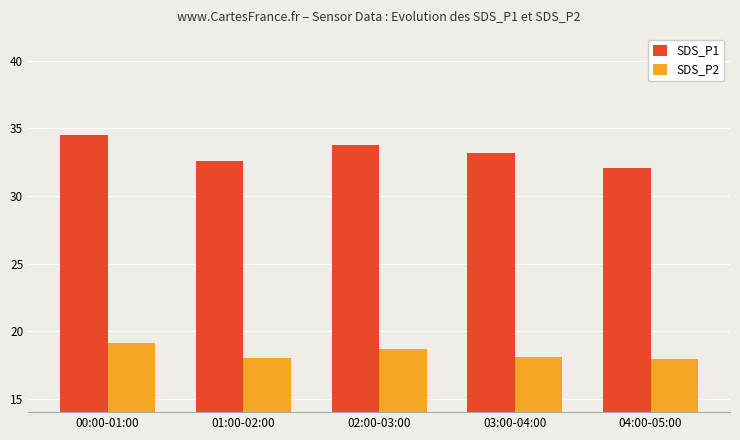

What is the spread (max minus min) of values at 04:00-05:00?

14.2